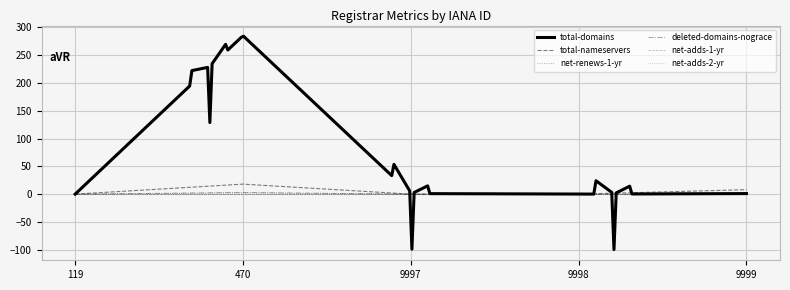

Rank the categories by total-nameservers value from highest to lowest.

470, 9999, 119, 9997, 9998